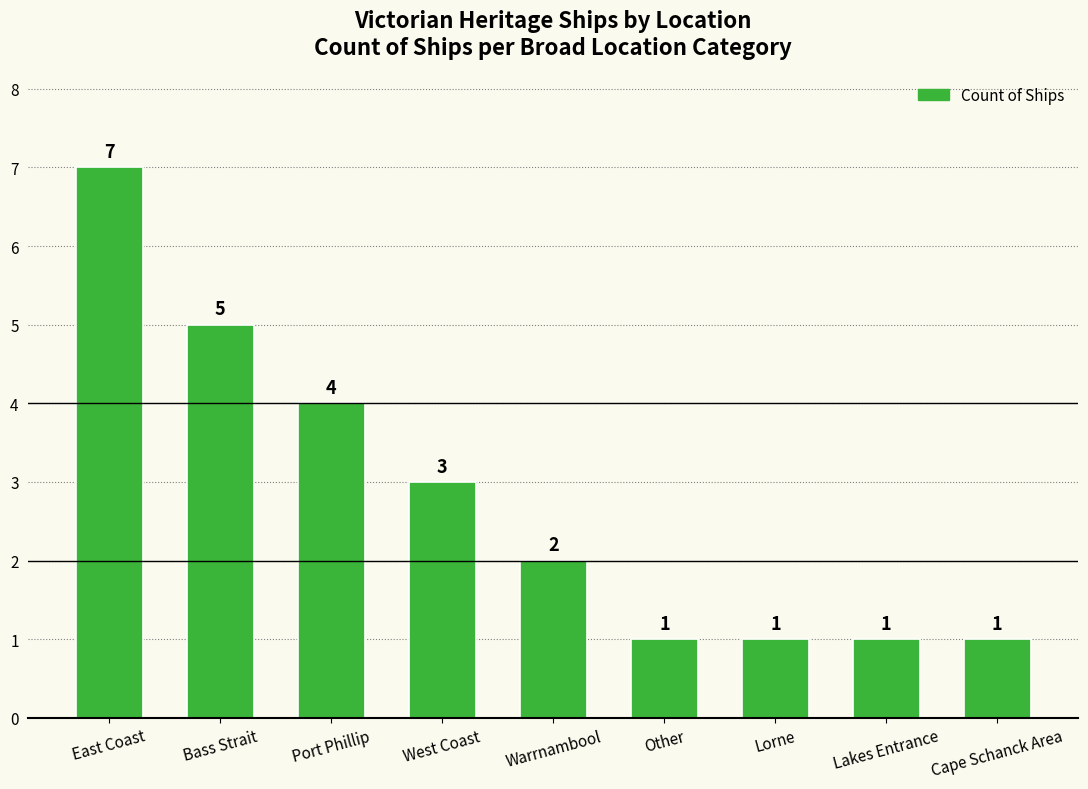

What is the label of the 9th bar from the left?

Cape Schanck Area